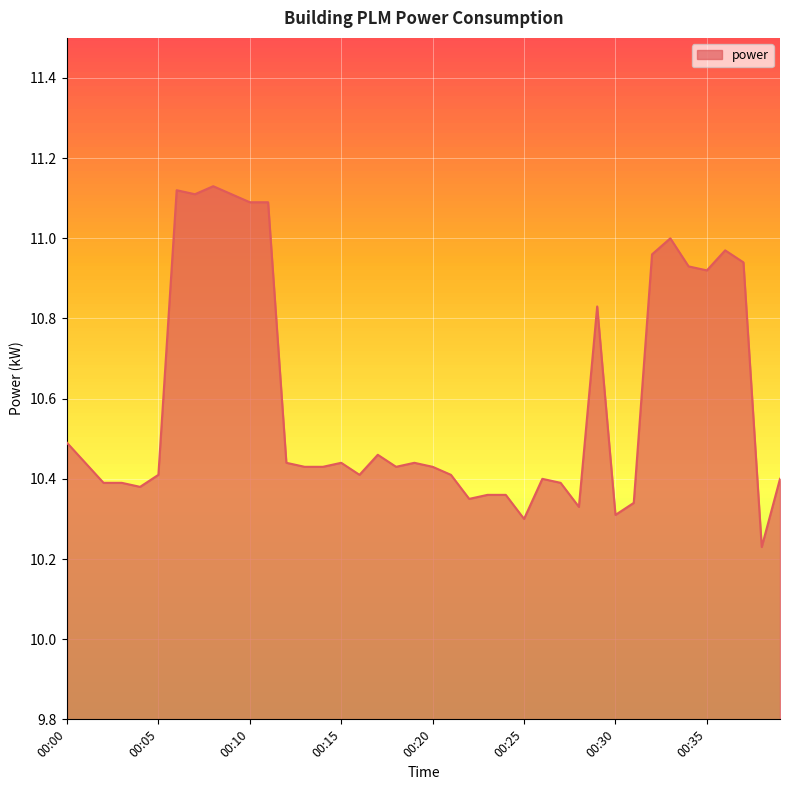

What is the difference between the maximum and minimum values?

0.9